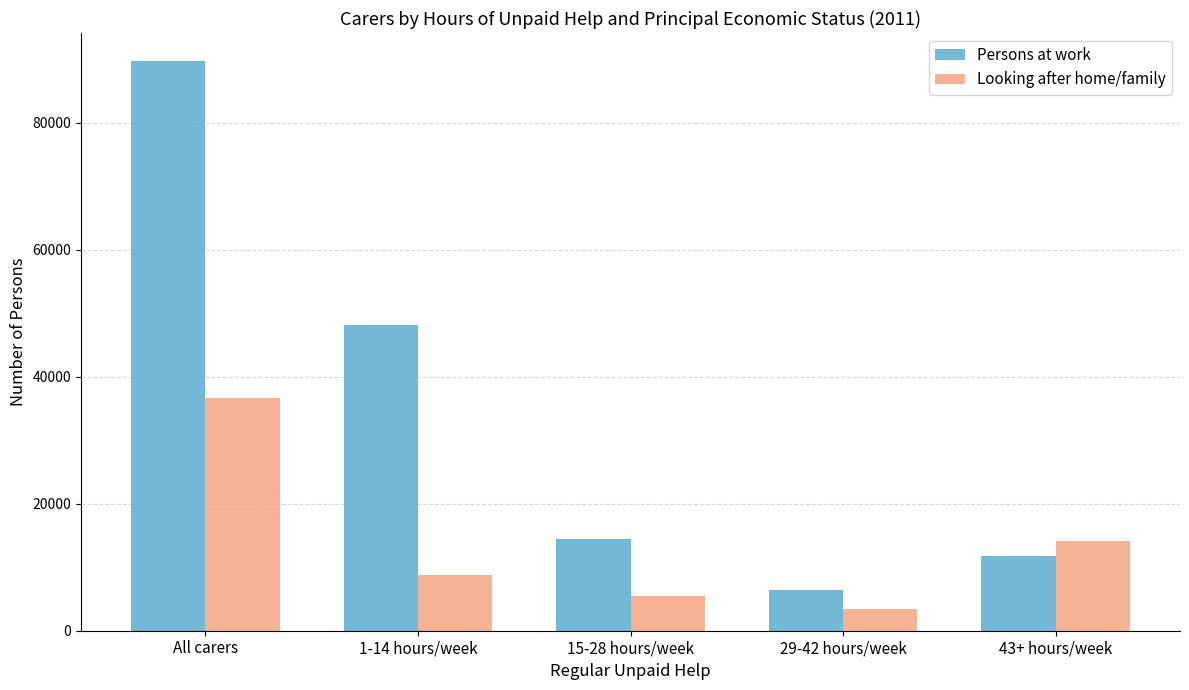

Reading left to right, transcribe all the data shown in this chart.

Persons at work: 89640	48221	14469	6348	11832
Looking after home/family: 36612	8775	5464	3392	14064